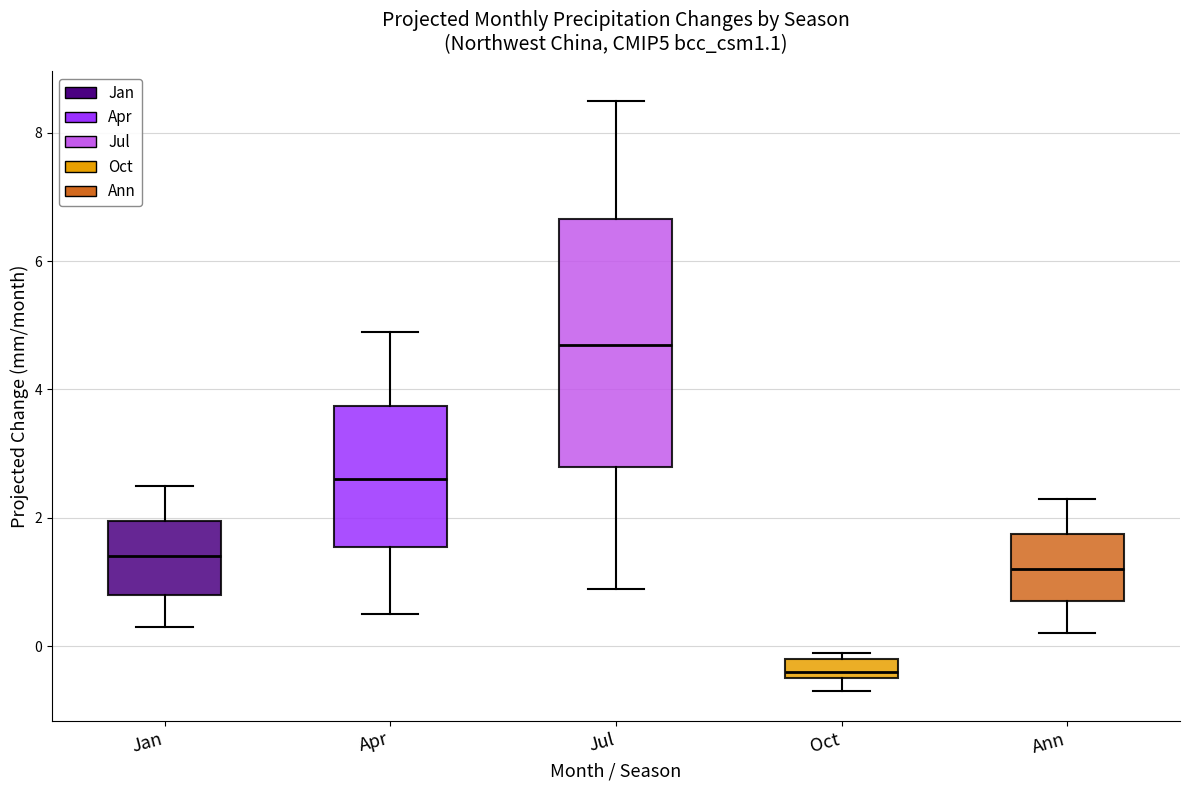

Which box has the lowest median line?

Oct